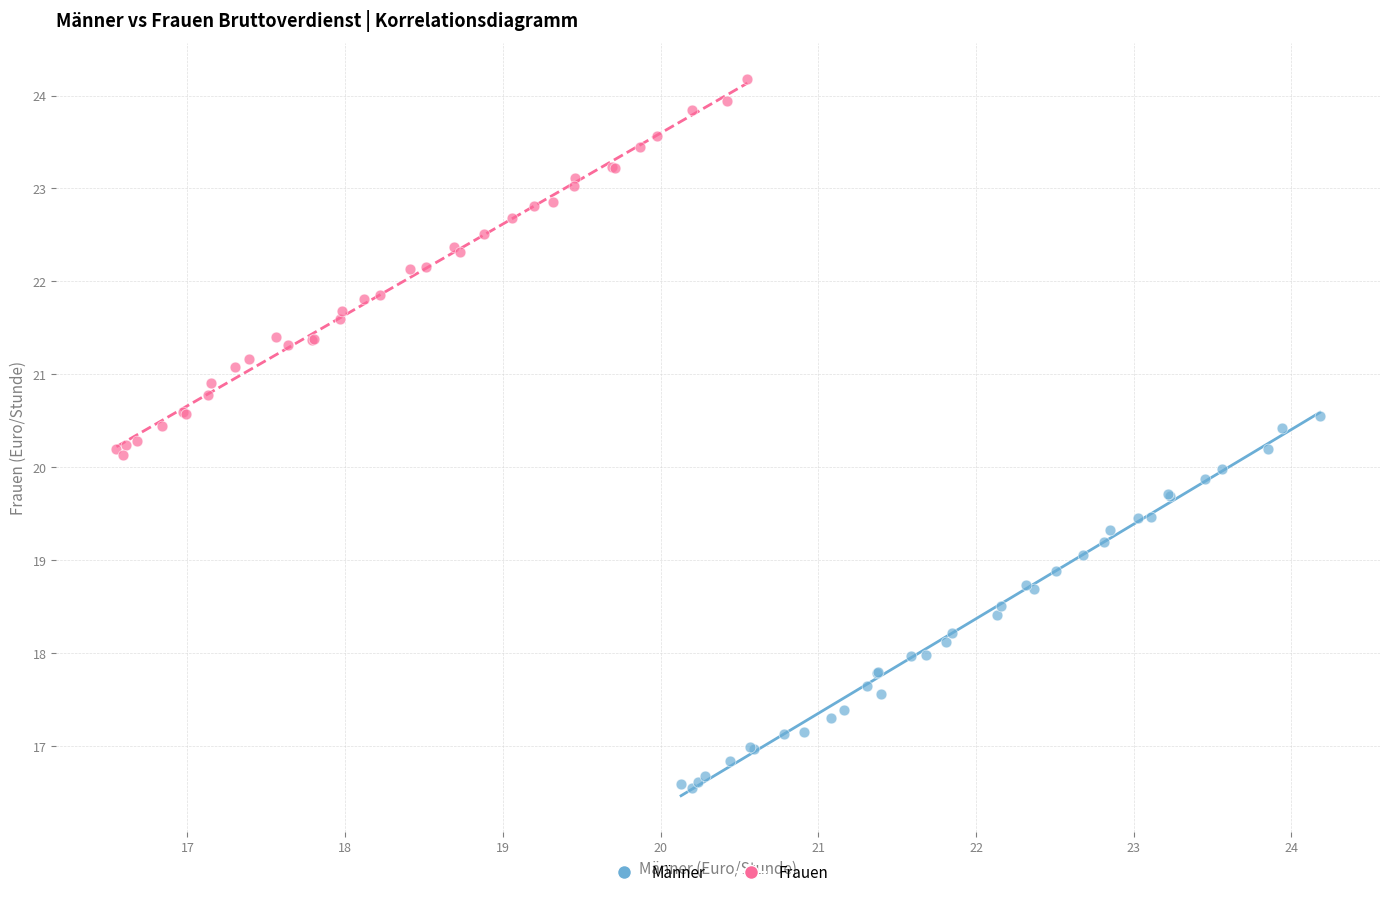

Which series reaches the minimum Y coordinate?

Männer